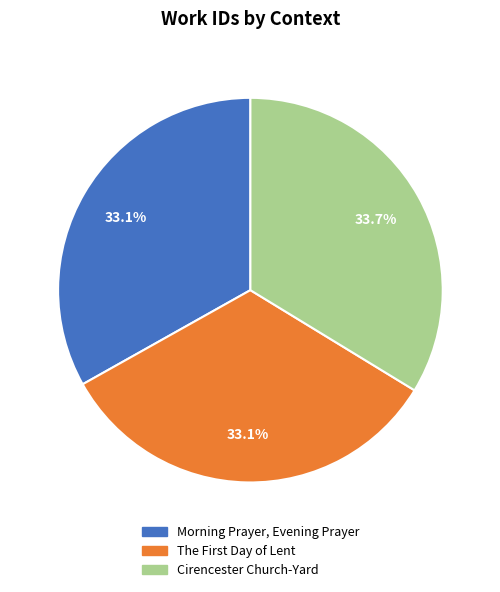

To the nearest percent, what percentage of the pie is Cirencester Church-Yard?

34%